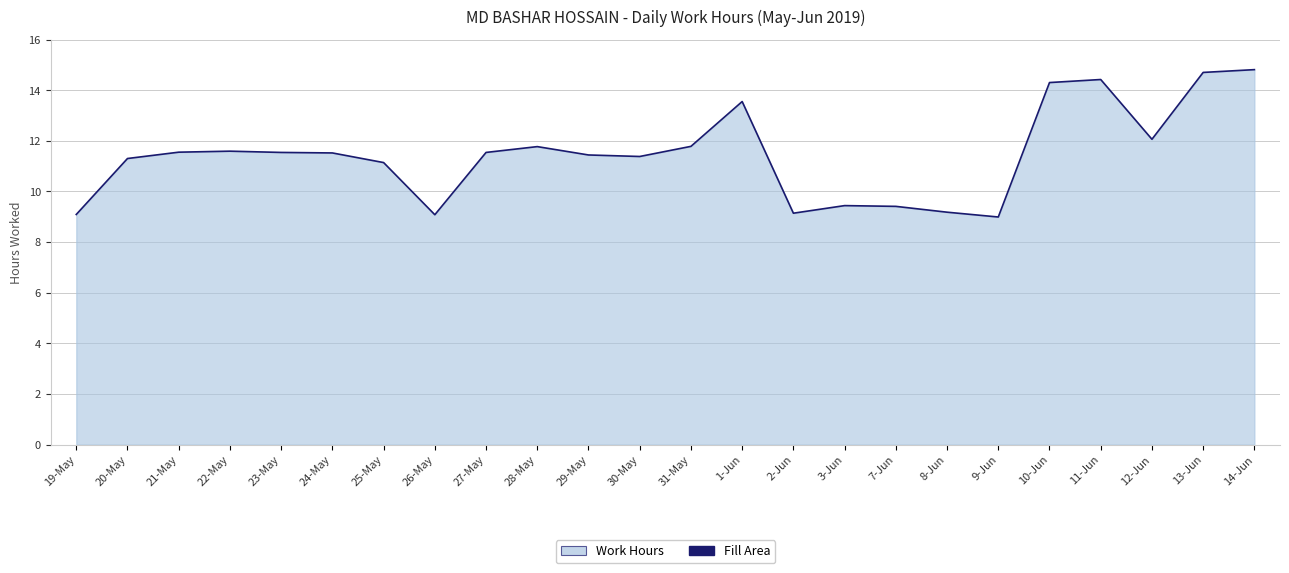

Does the chart display data point markers on the line(s)?

No